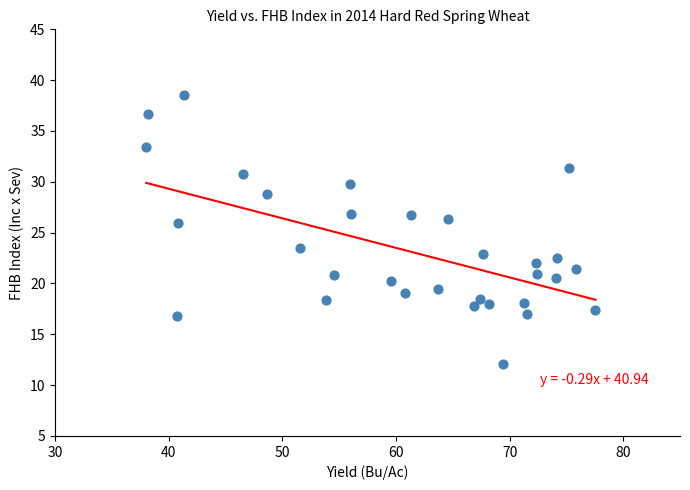

What is the range of Y values (max minus min)?

26.4